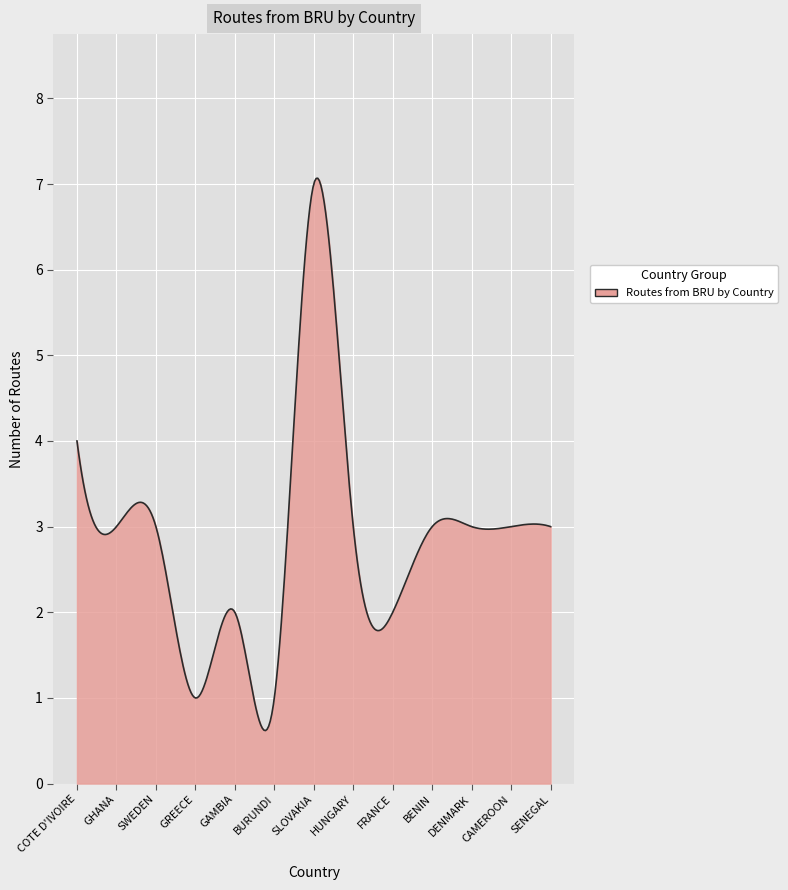

How many lines are shown in the chart?

1